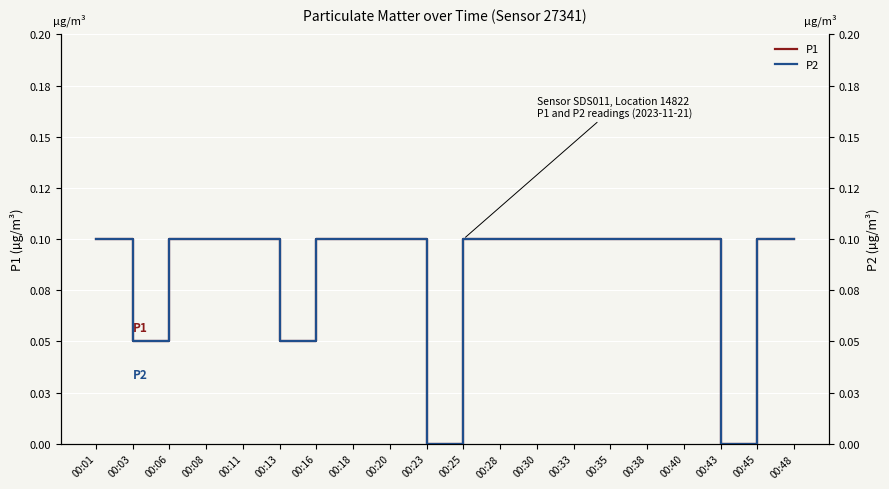

How many lines are shown in the chart?

2